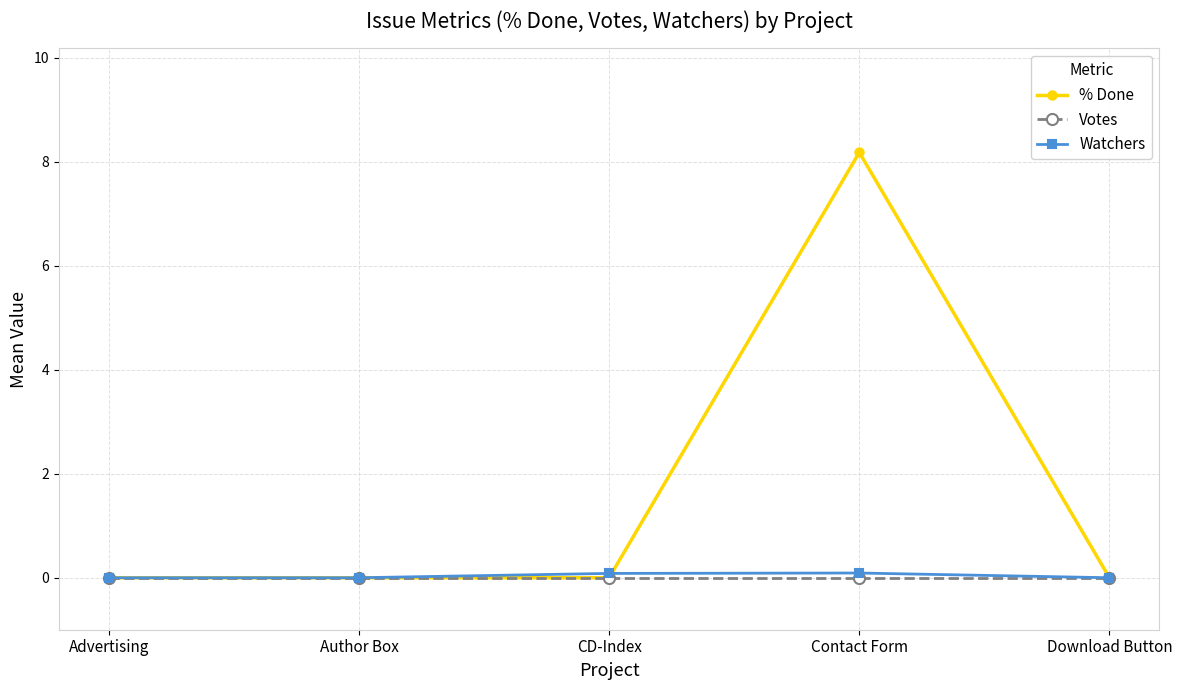

Which series has the largest total across all categories?

% Done